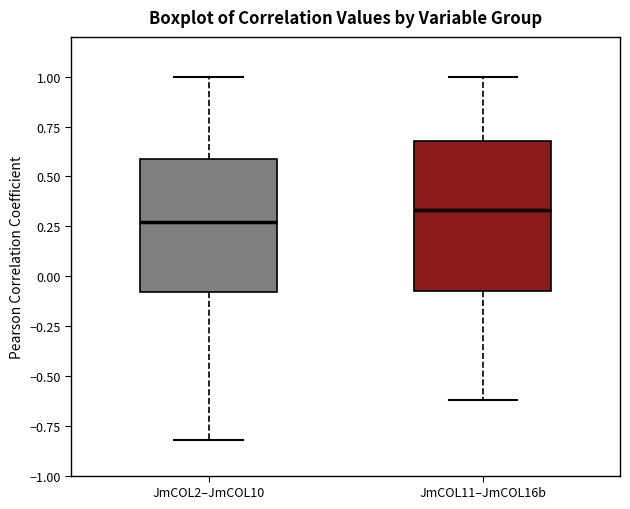

Where does the median line of the box for JmCOL2–JmCOL10 sit on the y-axis? The values are not printed on the chart, so give them approximately, as read against the axis.

0.25